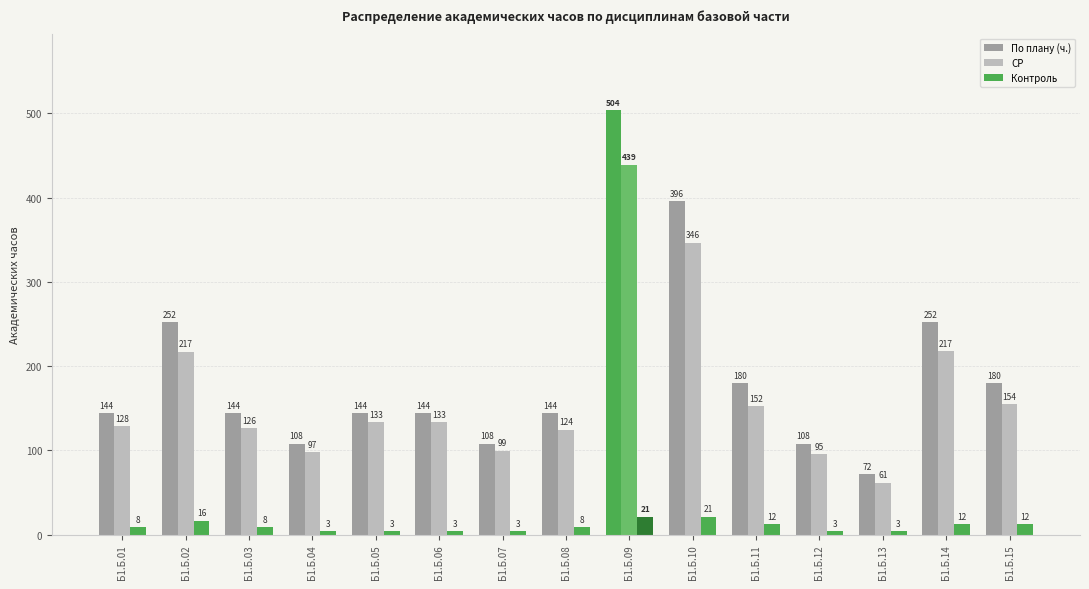

What value does the Контроль series have at Б1.Б.13?

3.9